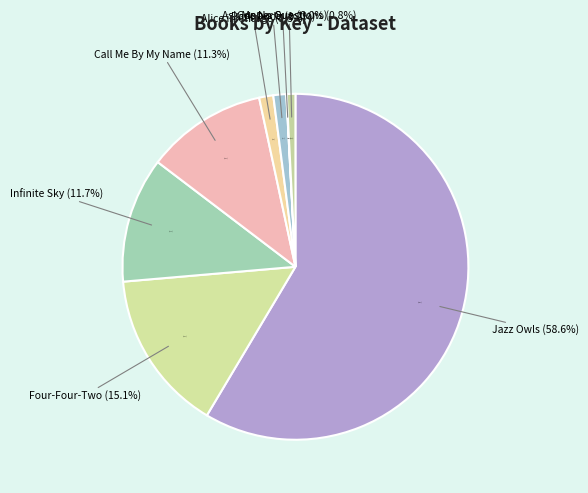

To the nearest percent, what percentage of the pie is Call Me By My Name?

11%